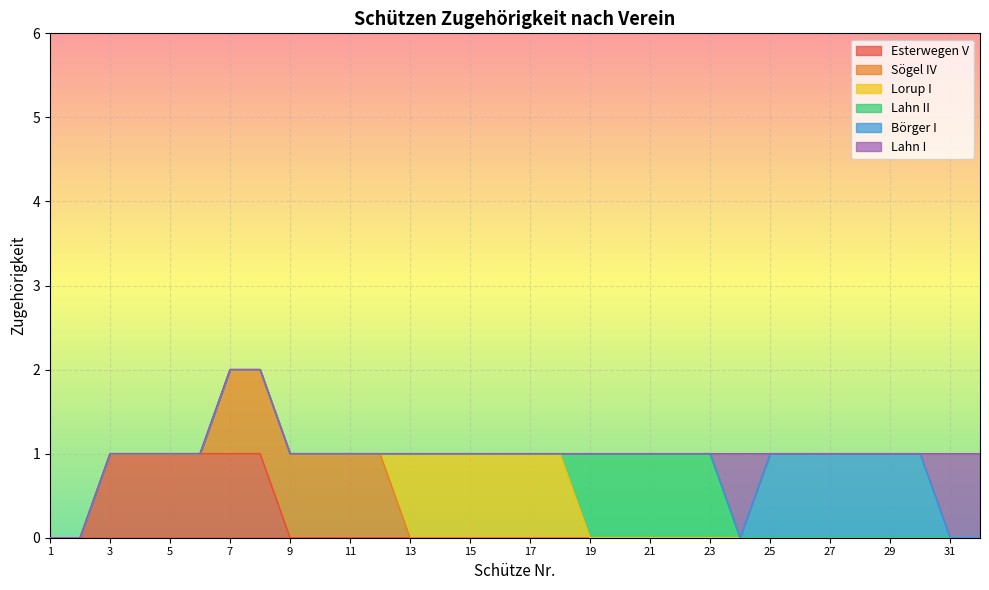

True or false: Börger I and Lorup I intersect in this chart.

False